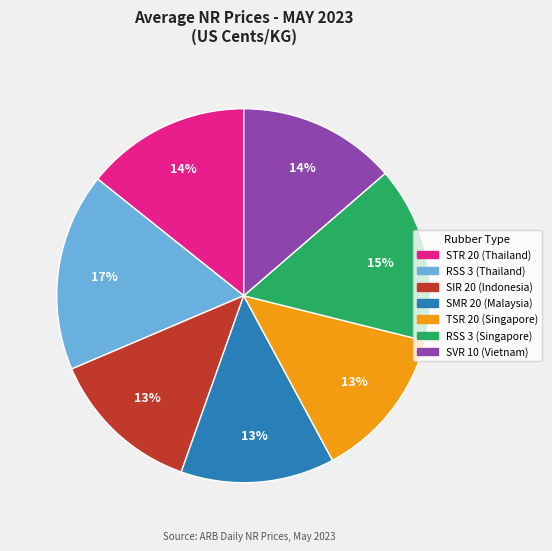

Which slice is the largest?

RSS 3 (Thailand)